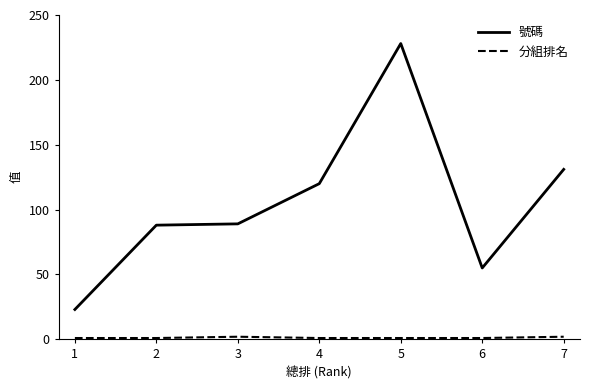

Between 1 and 3, which series saw the biggest shift?

號碼